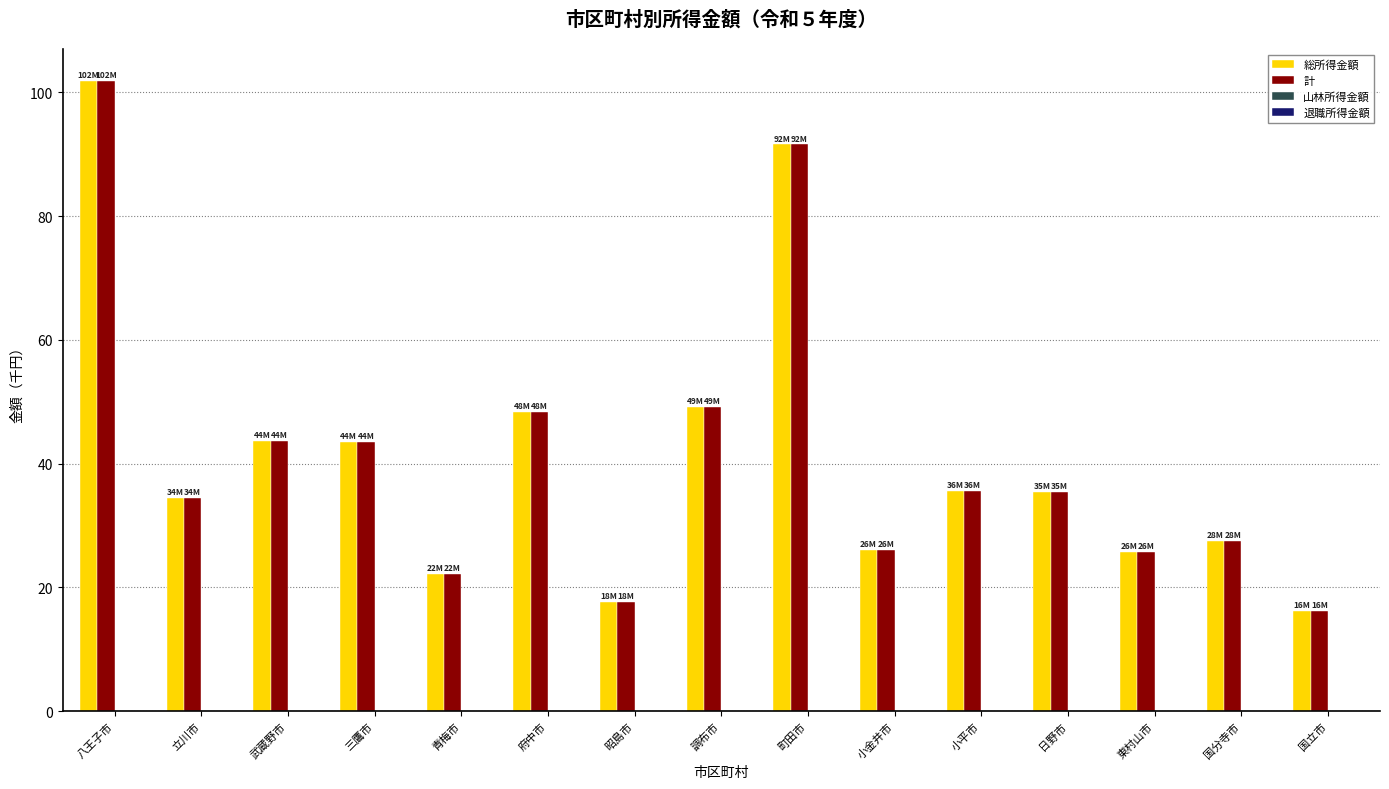

What is the greatest value displayed?

101.8